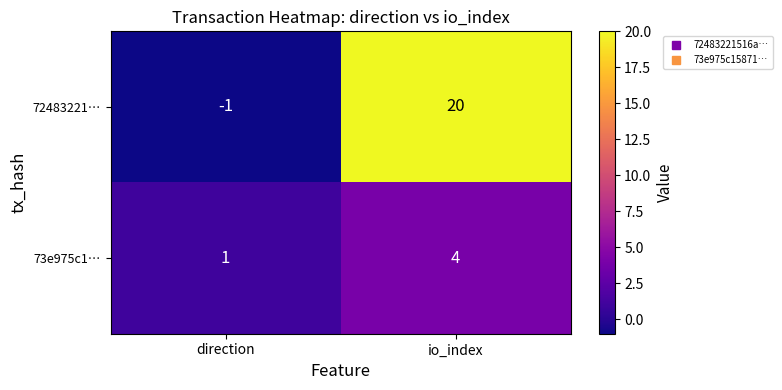

The value of 73e975c1… at io_index is 4. True or false?

True